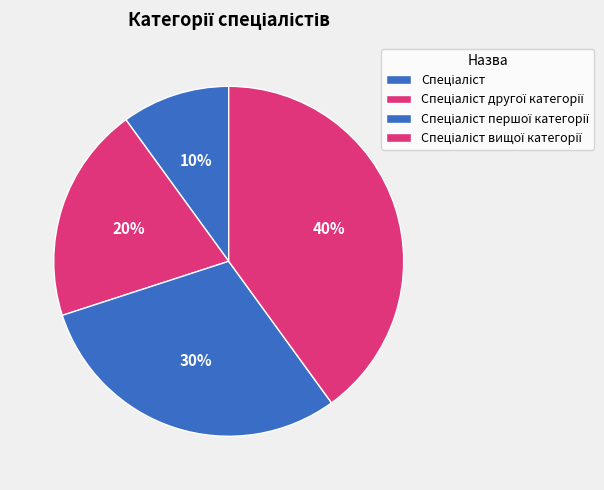

Rank the categories by value from highest to lowest.

Спеціаліст вищої категорії, Спеціаліст першої категорії, Спеціаліст другої категорії, Спеціаліст